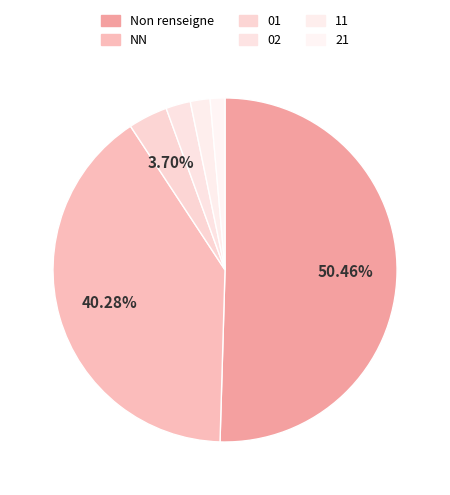

Does 21 account for over 50% of the chart?

No